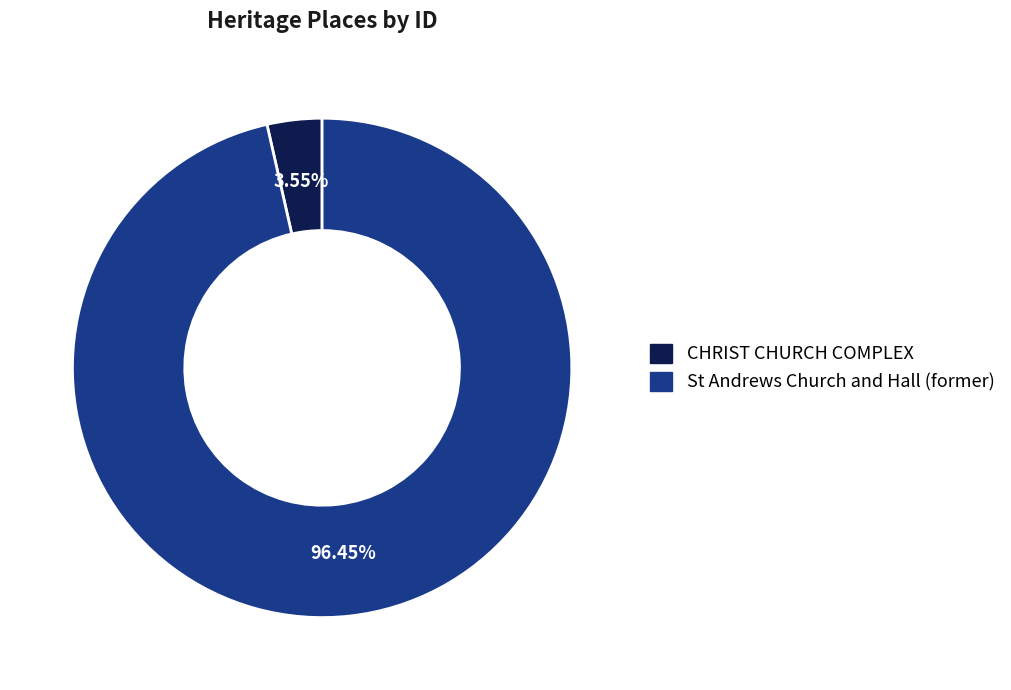

Rank the categories by value from lowest to highest.

CHRIST CHURCH COMPLEX, St Andrews Church and Hall (former)